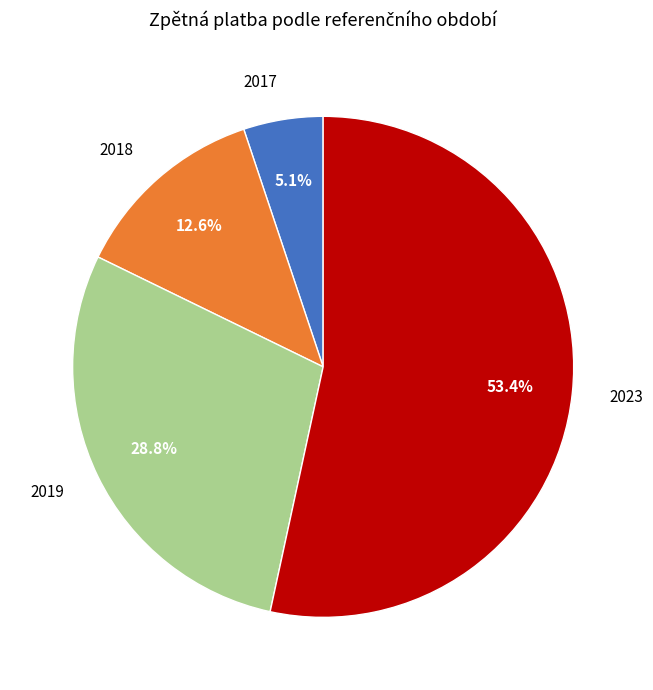

Count the number of slices in the pie.

4